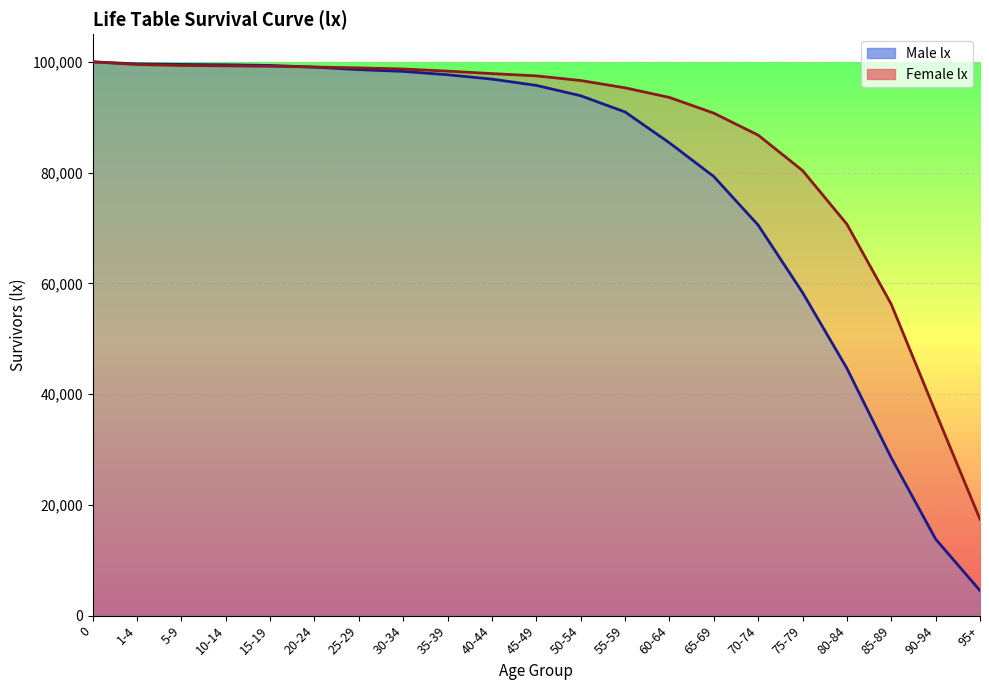

Count the number of data series in this chart.

2